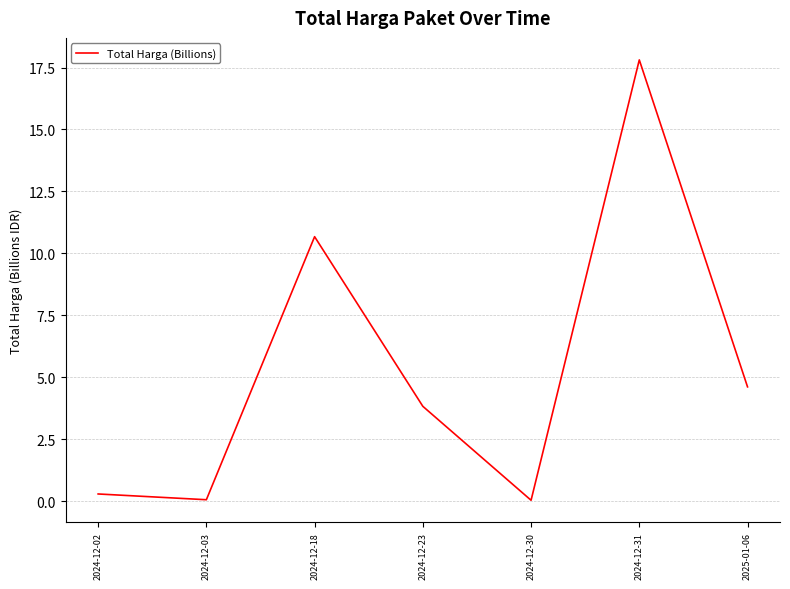

How many interior local peaks (higher than both neighbors) does the data have?

2